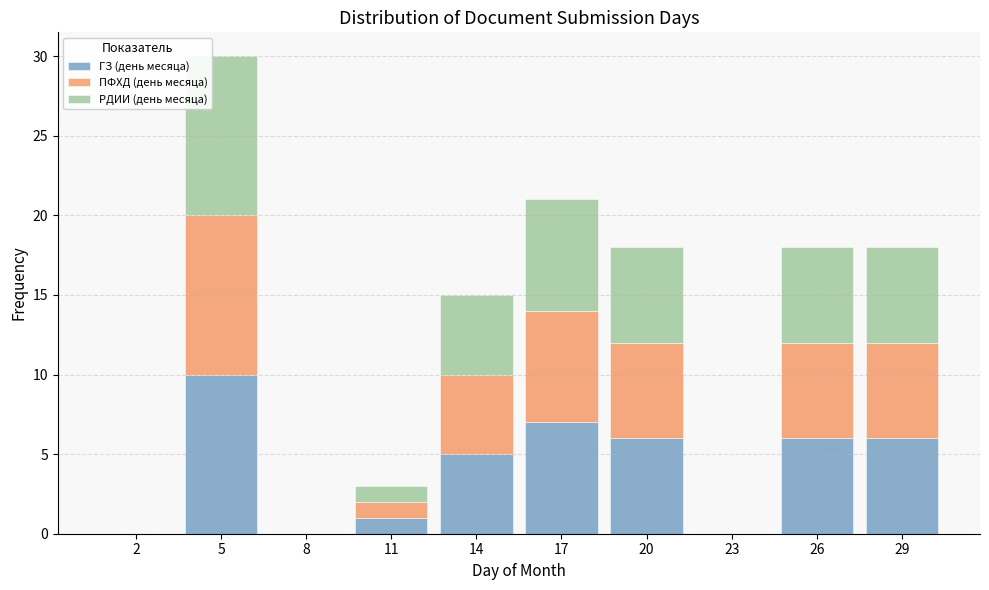

Reading right to left, list the values for the ГЗ (день месяца) series.

29=6	26=6	23=0	20=6	17=7	14=5	11=1	8=0	5=10	2=0